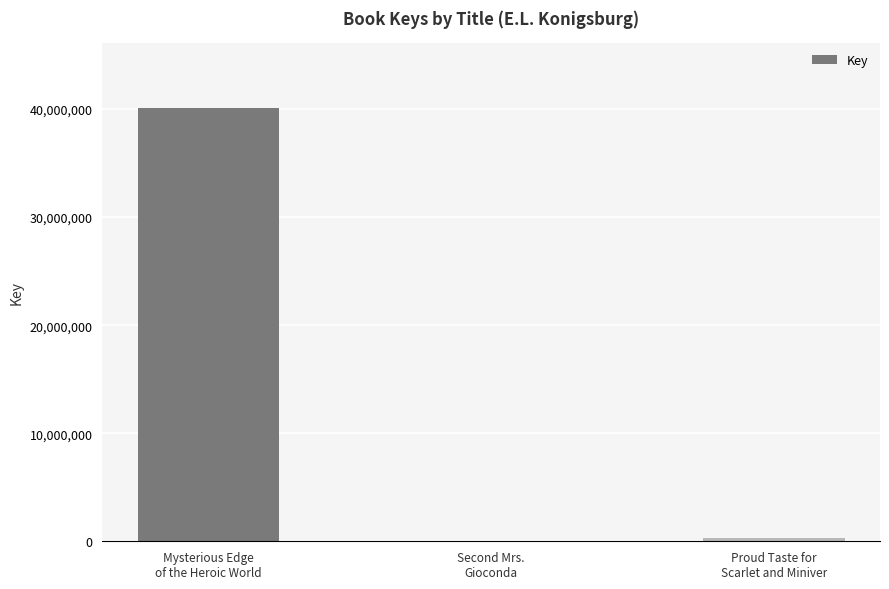

What is the average value?

13478384